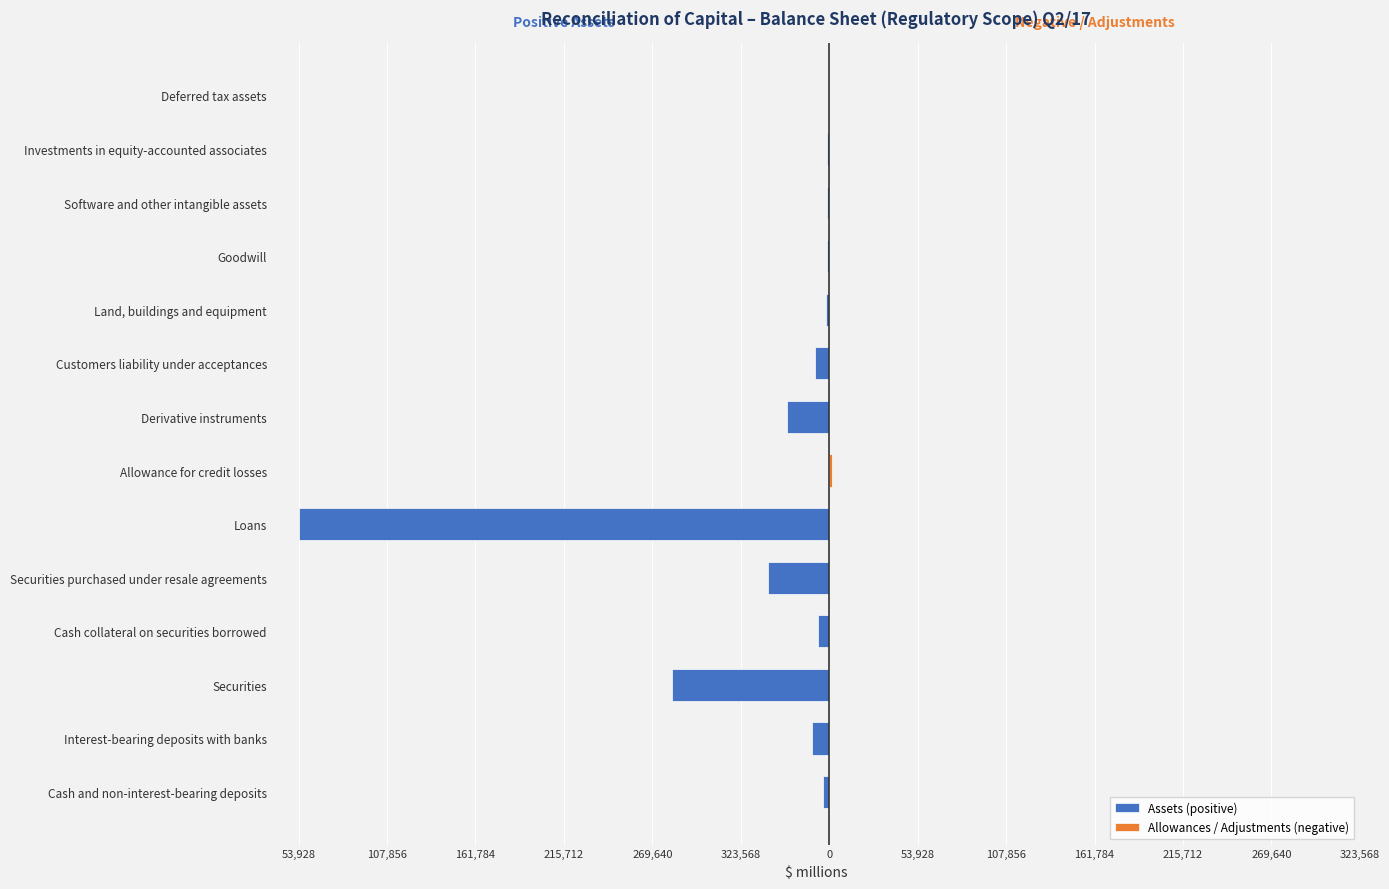

Reading left to right, extract all data points from this chart.

Assets (positive): -3615	-10788	-95841	-6694	-37148	-323568	0	-25612	-8823	-1796	-1549	-1454	-1184	-703
Allowances / Adjustments (negative): 0	0	0	0	0	0	1639	0	0	0	0	0	0	0